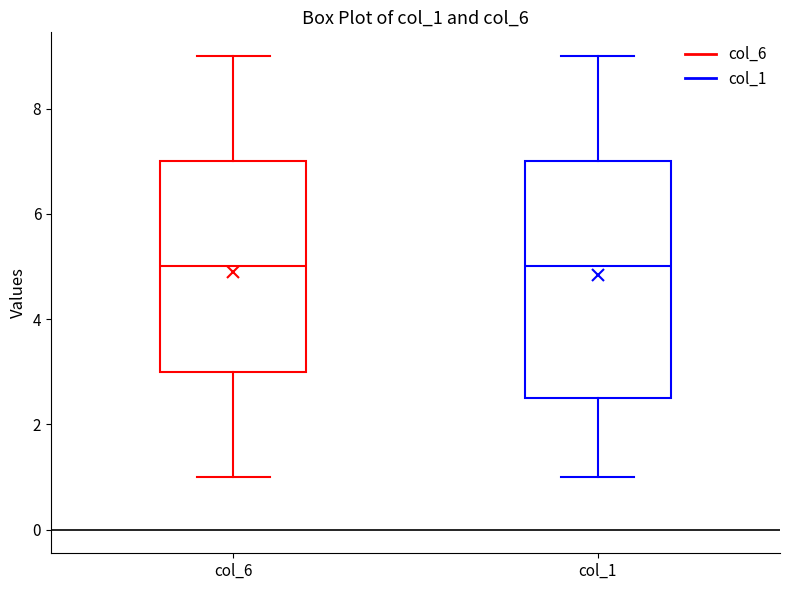

Reading left to right, read every box against the y-axis: the position of its median line, the range the box covers, and the ends of its whiskers. The values are not printed on the chart, so give them approximately, as read against the axis.

col_6: median 5.0, box 3.0 to 7.0, whiskers 1.0 to 9.0
col_1: median 5.0, box 2.6 to 7.0, whiskers 1.0 to 9.0